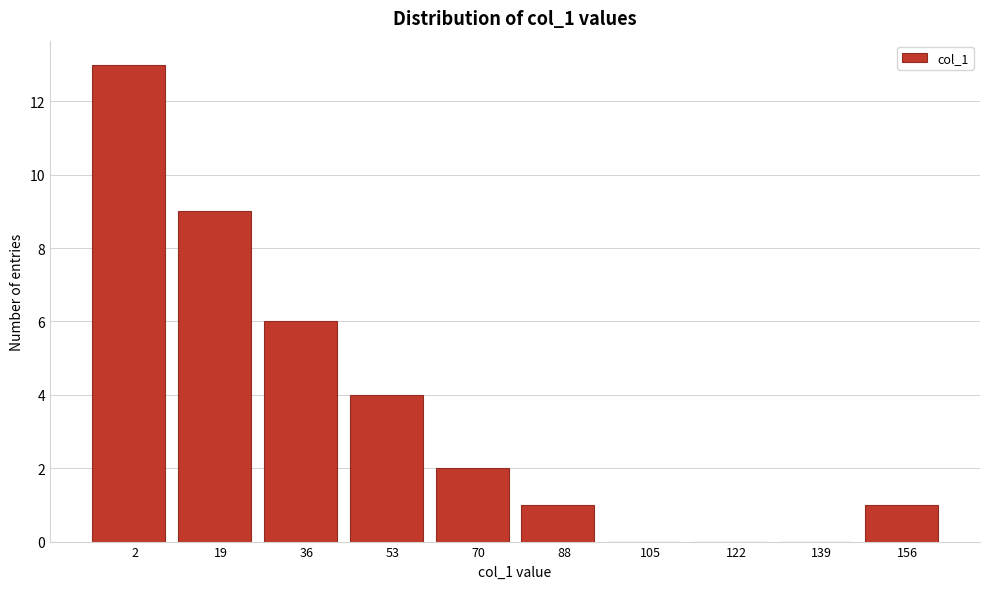

Reading left to right, transcribe all the data shown in this chart.

2=13	19=9	36=6	53=4	70=2	88=1	105=0	122=0	139=0	156=1